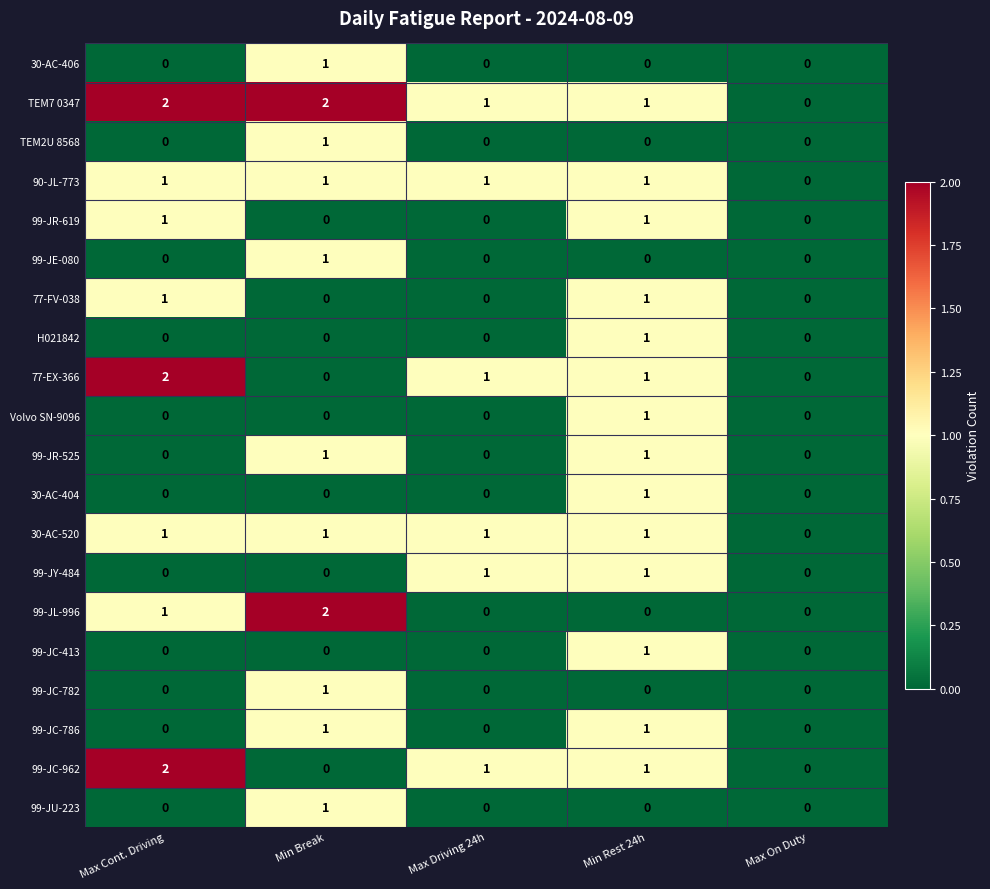

The value of 77-EX-366 at Min Rest 24h is 1. True or false?

True